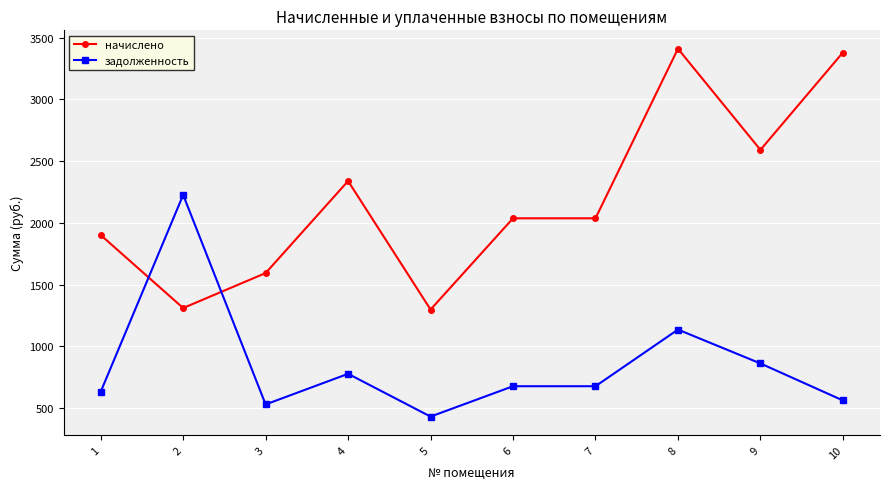

Between 2 and 7, which series saw the biggest shift?

задолженность